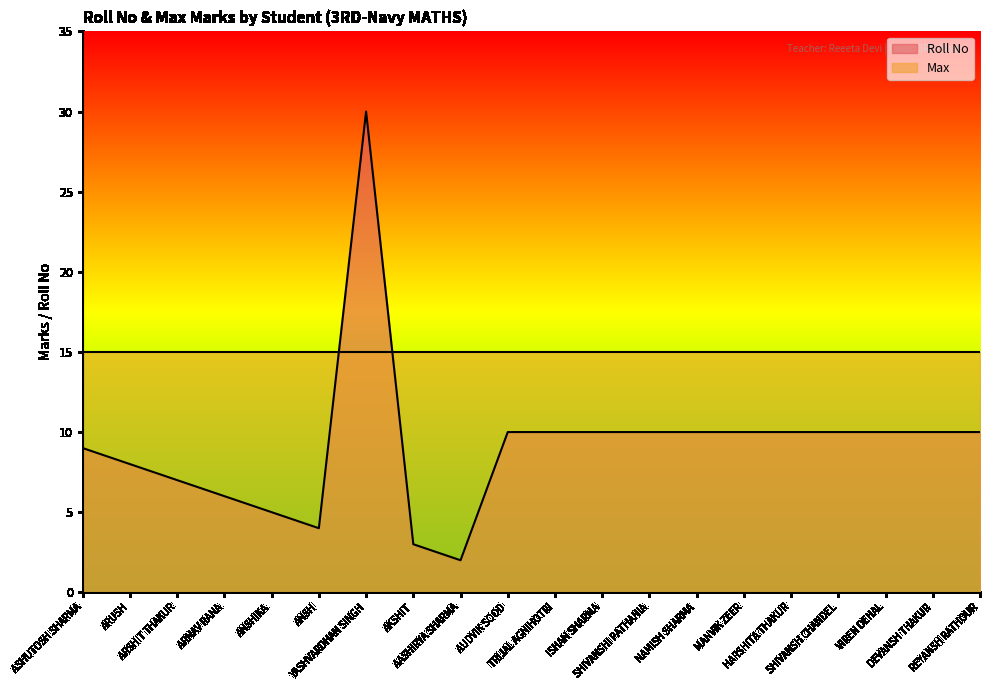

List the labels in order of value, largest first.

YASHVARDHAN SINGH, AUDVIK SOOD, TRIJAL AGNIHOTRI, ISHAN SHARMA, SHIVANSHI PATHANIA, NAMISH SHARMA, MANVIK ZEER, HARSHITA THAKUR, SHIVANSH CHANDEL, VIREN DEHAL, DEVANSH THAKUR, REYANSH RATHOUR, ASHUTOSH SHARMA, ARUSH, ARSHIT THAKUR, ARNAV RANA, ANSHIKA, ANSH, AKSHIT, AASHIRYA SHARMA